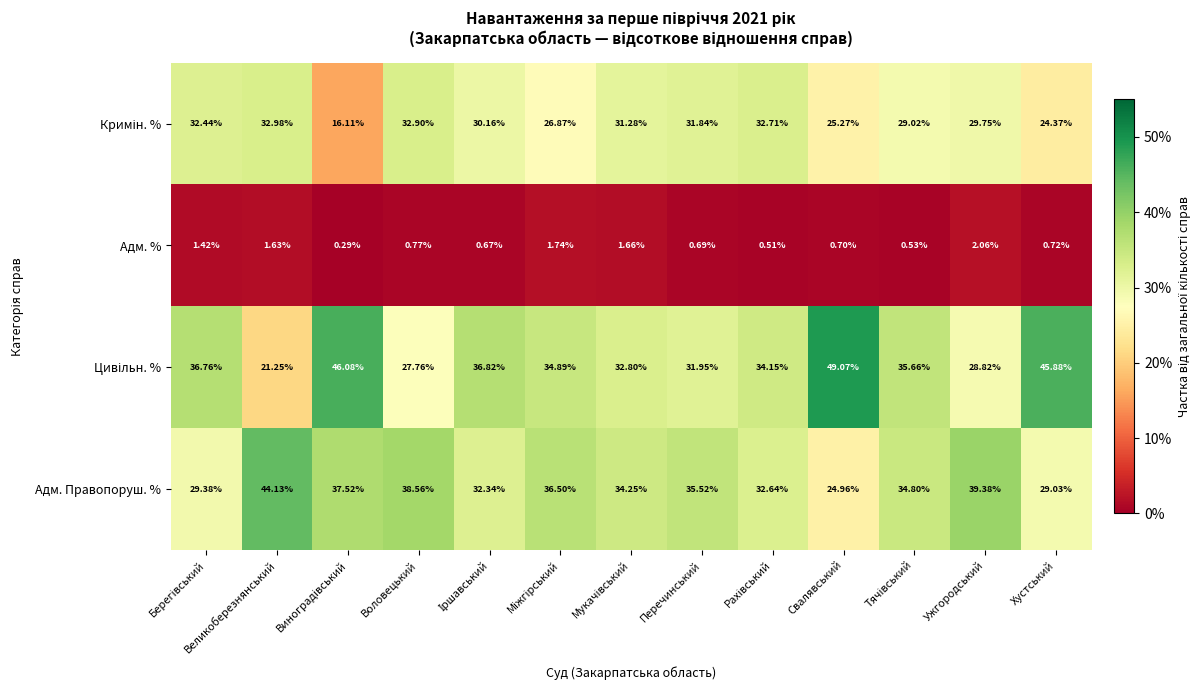

At which label is Адм. % closest to 1?

Воловецький